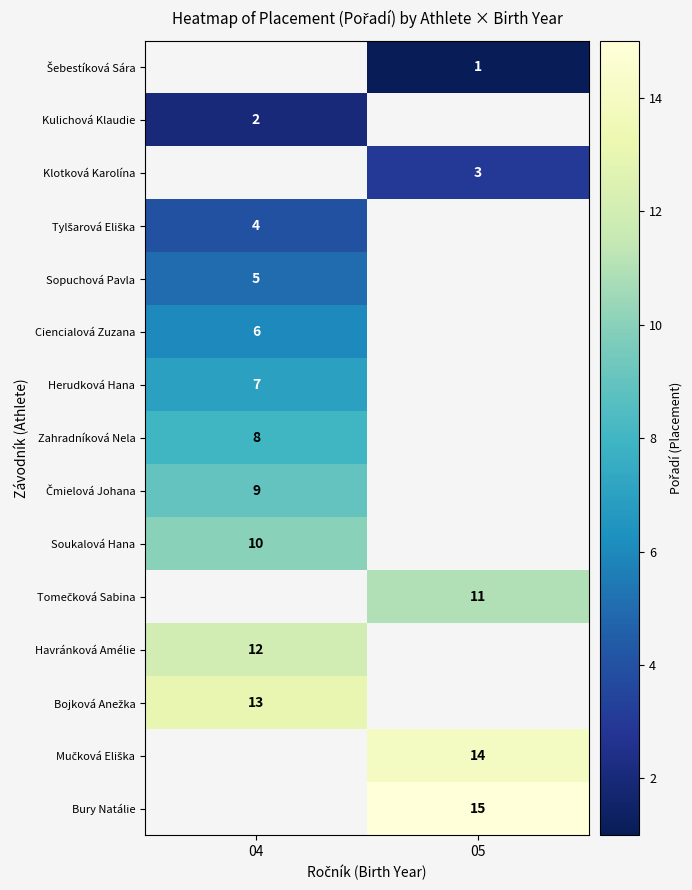

What is the smallest value displayed?

1.0